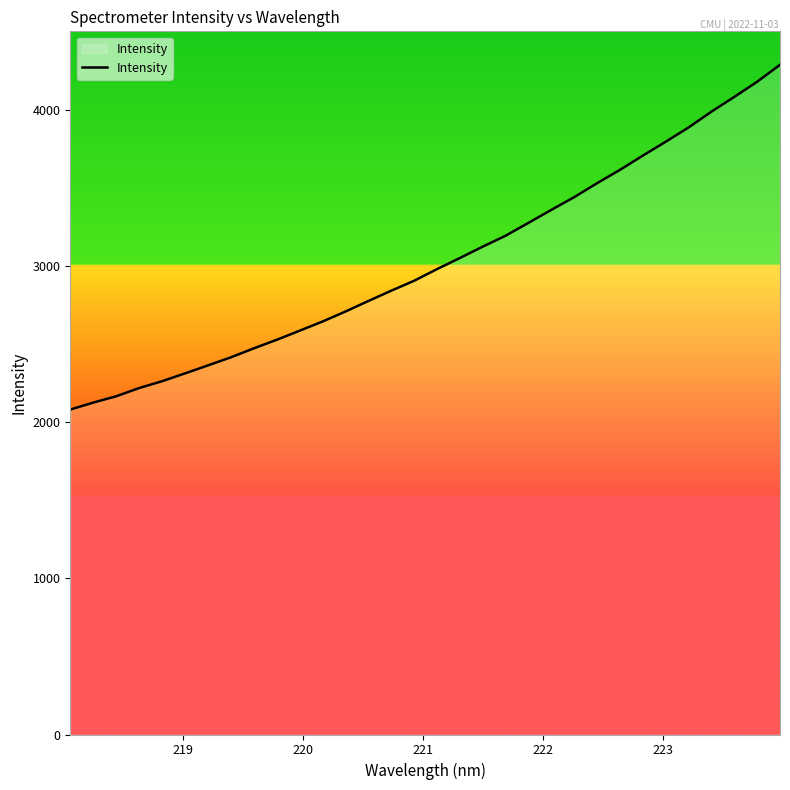

What is the average value?

3030.5